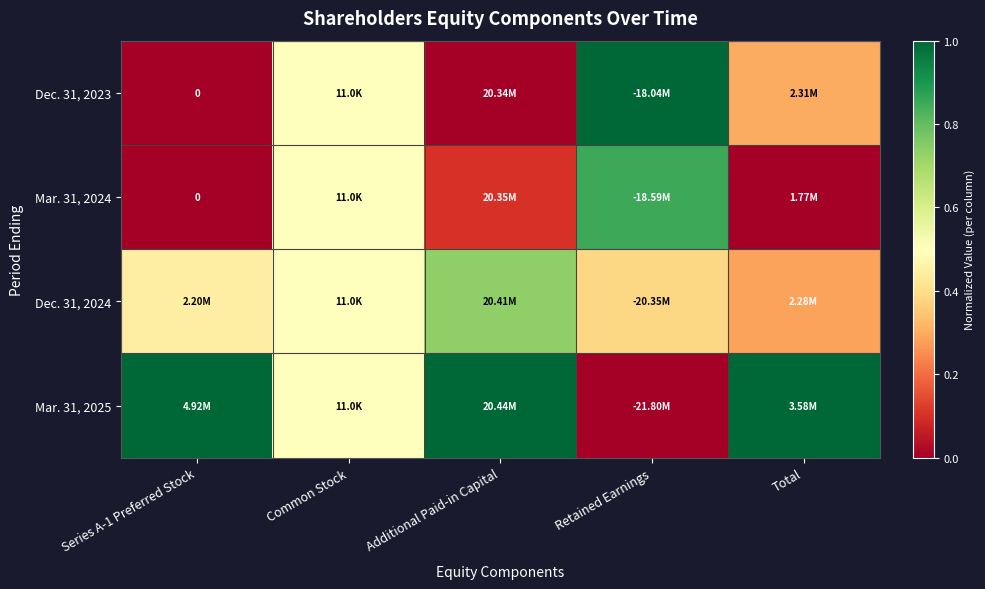

Count the Dec. 31, 2024 values in the range 0 to 1.

5